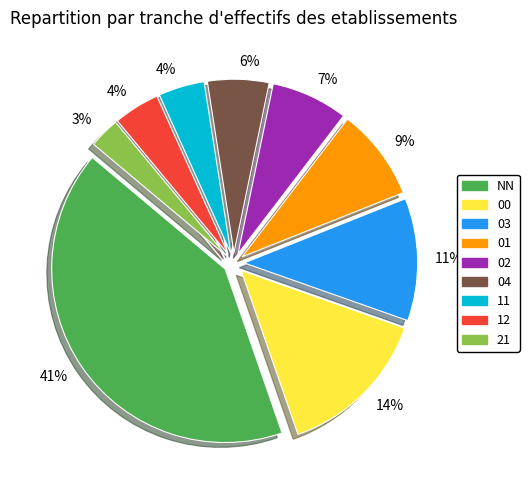

How many slices are in this pie chart?

9